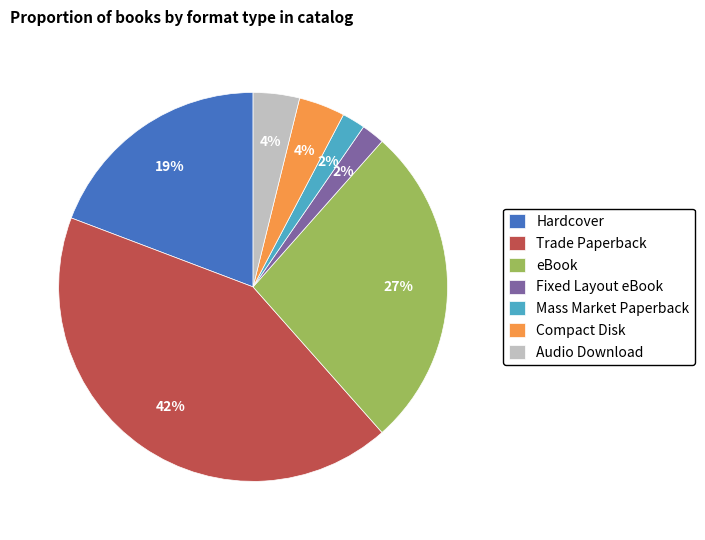

Is there a majority slice in this chart?

No